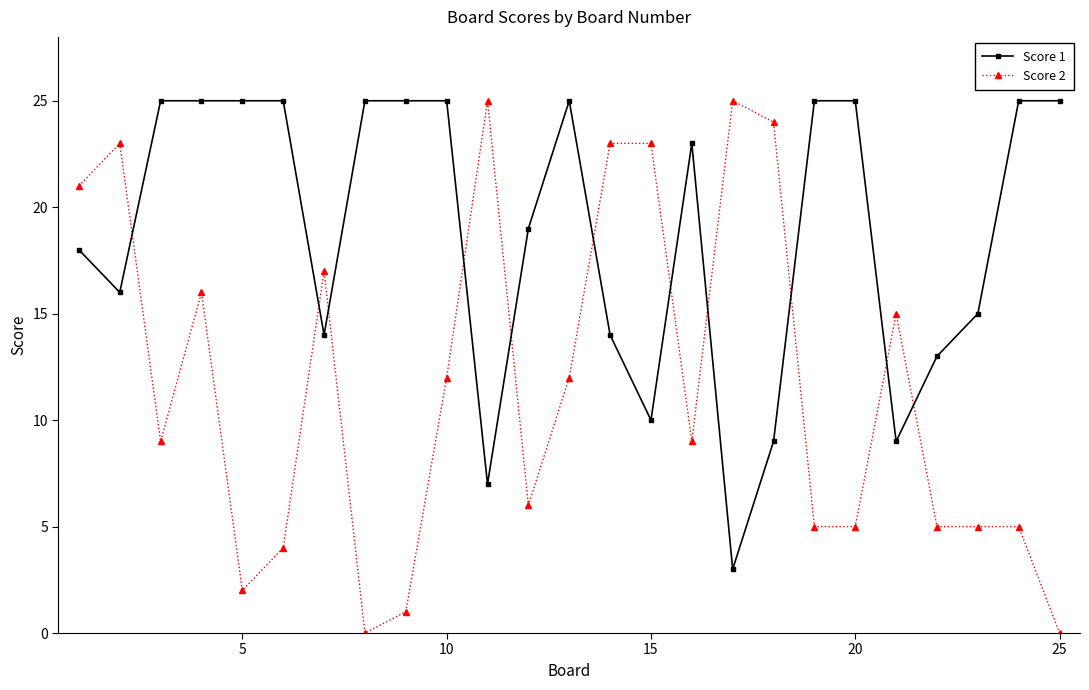

True or false: Score 1 has more than 1 points higher than both neighbors.

True